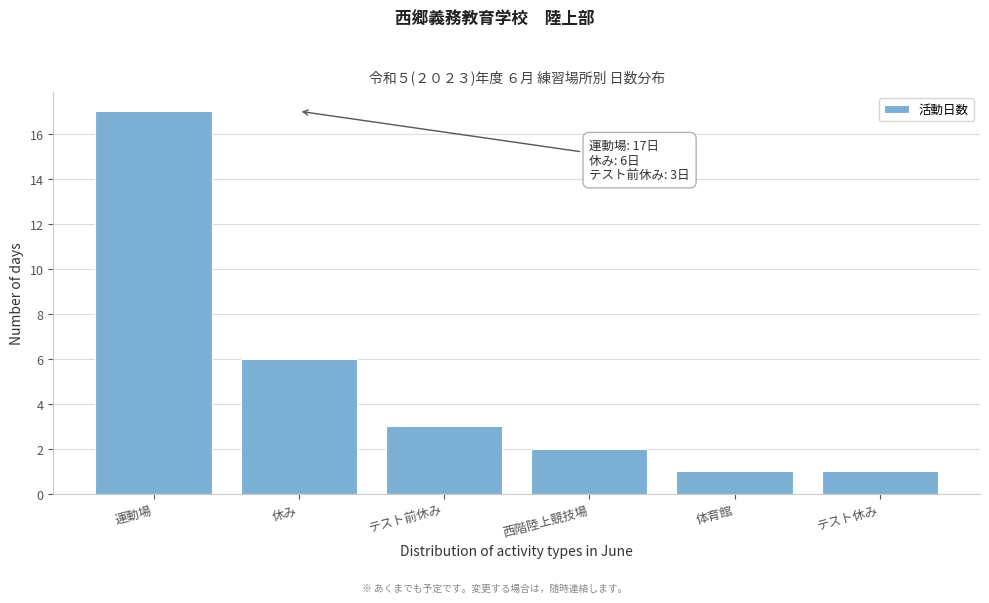

Reading left to right, what are all the values shown in this chart?

運動場=17	休み=6	テスト前休み=3	西階陸上競技場=2	体育館=1	テスト休み=1